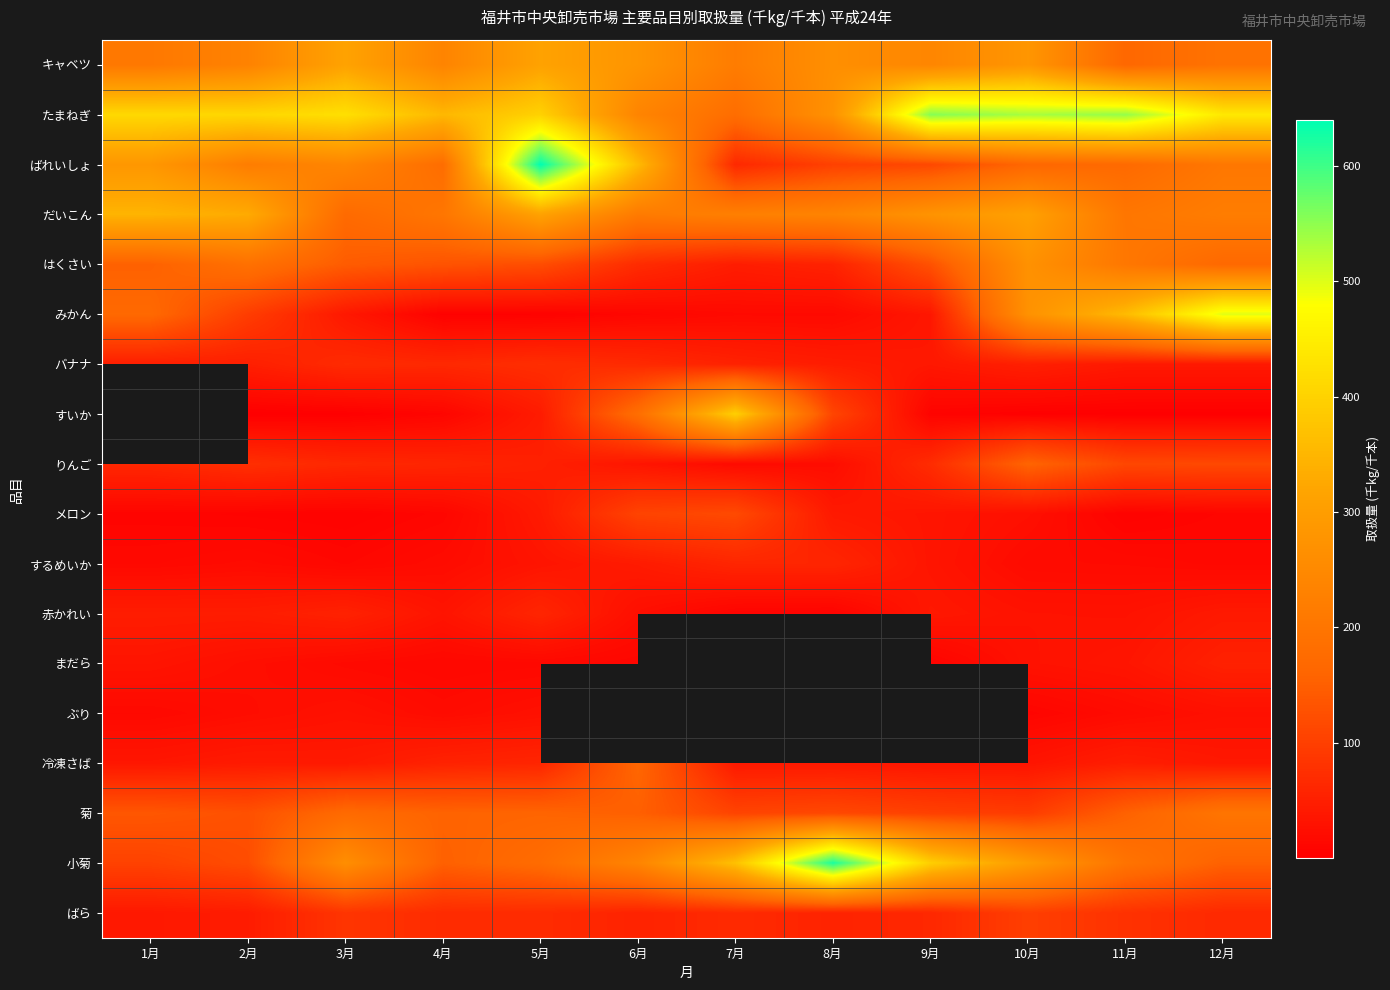

Rank the categories by メロン value from highest to lowest.

7月, 6月, 5月, 8月, 9月, 10月, 4月, 12月, 1月, 2月, 11月, 3月